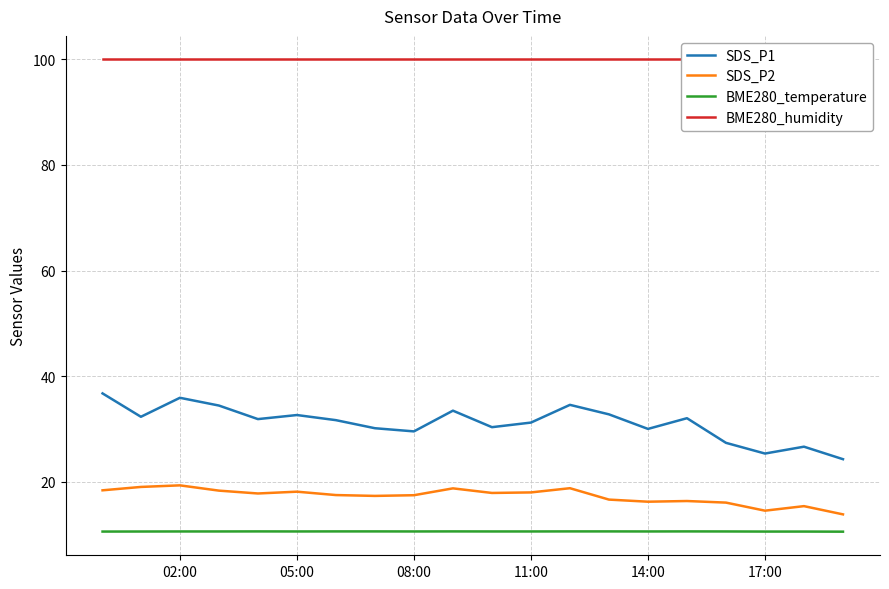

Is it true that SDS_P1 equals 32.6 at 05:00?

True